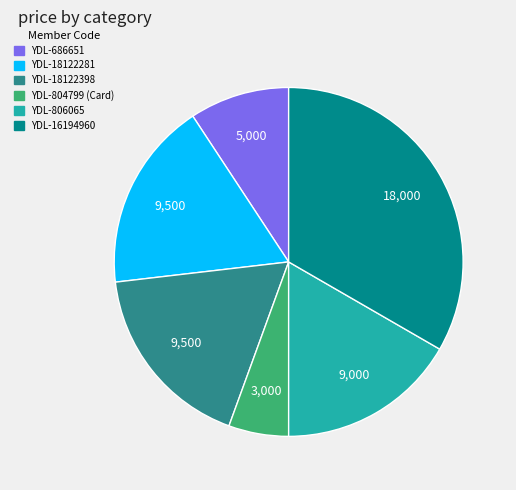

Is there a majority slice in this chart?

No